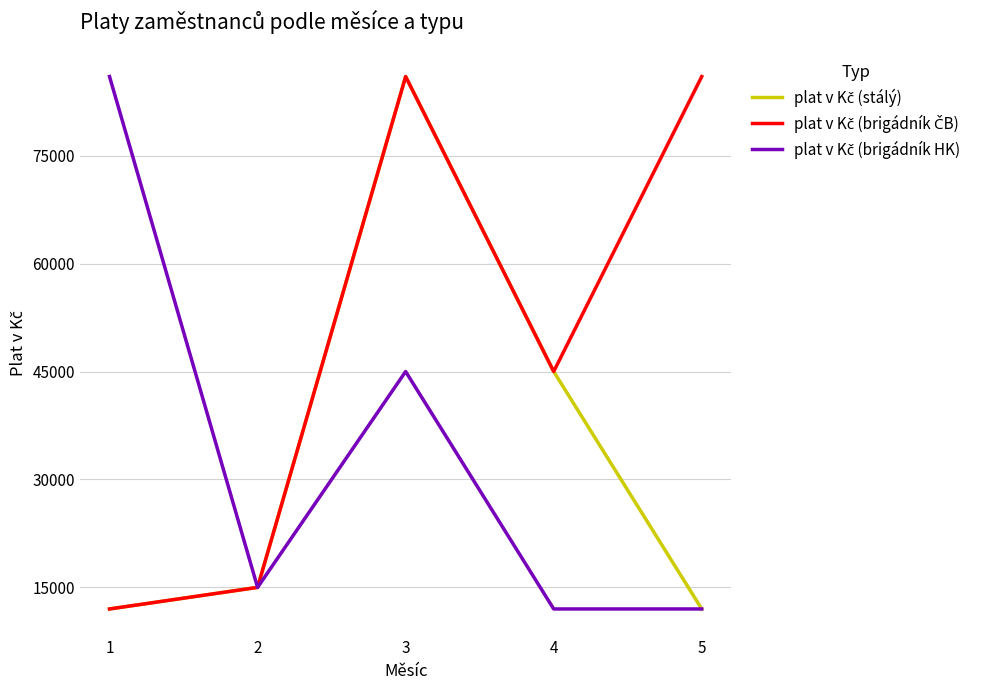

What is the total value across all series at 1?

110000